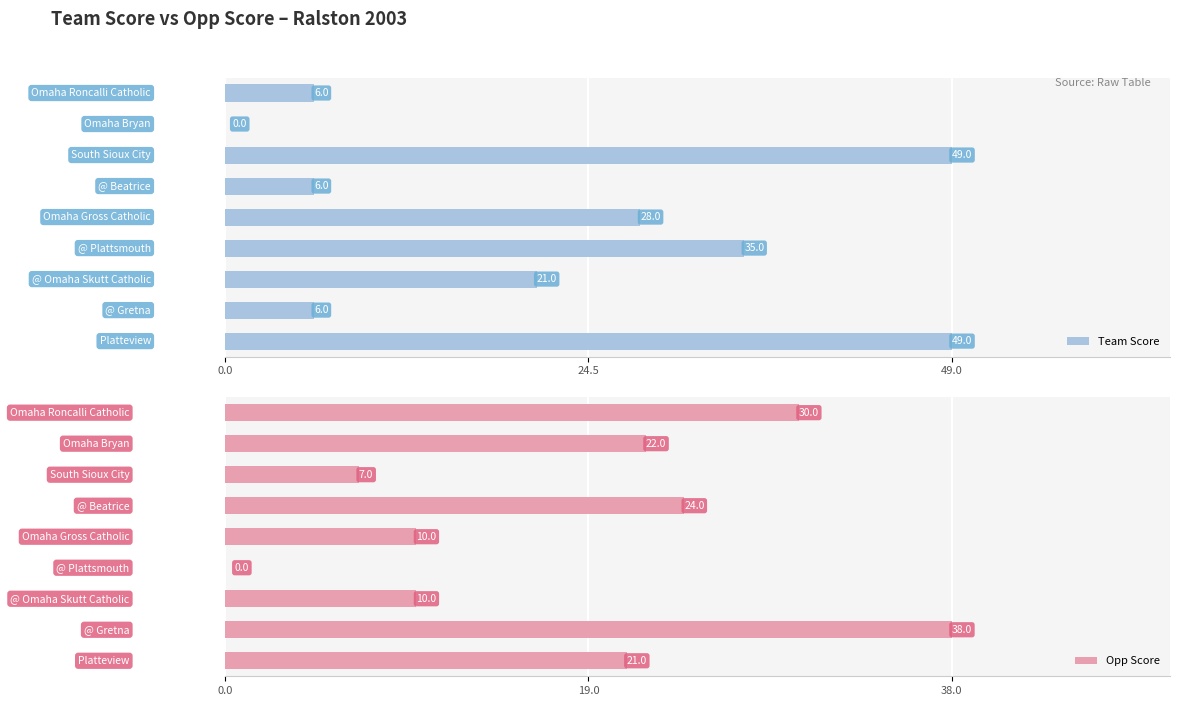

Which series has the widest spread of values?

Team Score